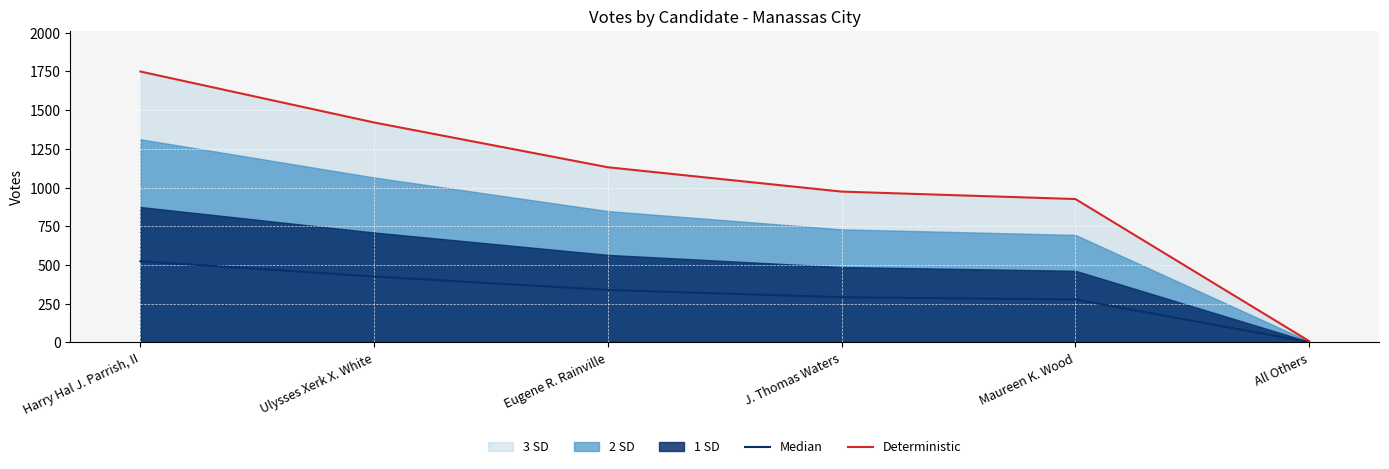

What value does the Median series have at Maureen K. Wood?

277.8